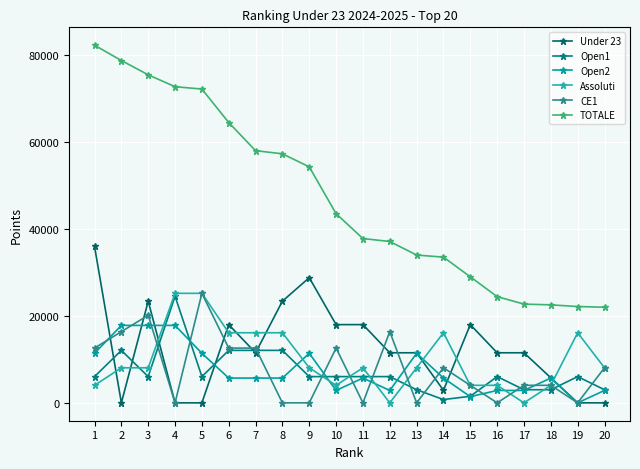

Reading left to right, transcribe all the data shown in this chart.

Under 23: 1=36000.0	2=0.0	3=23400.0	4=0.0	5=0.0	6=18000.0	7=11520.0	8=23400.0	9=28800.0	10=18000.0	11=18000.0	12=11520.0	13=11520.0	14=2880.0	15=18000.0	16=11520.0	17=11520.0	18=5760.0	19=0.0	20=0.0
Open1: 1=6036.8	2=12073.6	3=6036.8	4=24524.5	5=6036.8	6=12073.6	7=12073.6	8=12073.6	9=6036.8	10=6036.8	11=6036.8	12=6036.8	13=3018.4	14=754.6	15=1509.3	16=6036.8	17=3018.4	18=3018.4	19=6036.8	20=3018.4
Open2: 1=11404.8	2=17820.0	3=17820.0	4=17820.0	5=11404.8	6=5702.4	7=5702.4	8=5702.4	9=11404.8	10=2851.2	11=5702.4	12=2851.2	13=11404.8	14=5702.4	15=1425.7	16=2851.2	17=2851.2	18=5702.4	19=0.0	20=2851.2
Assoluti: 1=4032.0	2=8064.0	3=8064.0	4=25200.0	5=25200.0	6=16128.0	7=16128.0	8=16128.0	9=8064.0	10=4032.0	11=8064.0	12=0.0	13=8064.0	14=16128.0	15=4032.0	16=4032.0	17=0.0	18=4032.0	19=16128.0	20=8064.0
CE1: 1=12600.0	2=16380.0	3=20160.0	4=0.0	5=25200.0	6=12600.0	7=12600.0	8=0.0	9=0.0	10=12600.0	11=0.0	12=16380.0	13=0.0	14=8064.0	15=4032.0	16=0.0	17=4032.0	18=4032.0	19=0.0	20=8064.0
TOTALE: 1=82291.6	2=78773.6	3=75480.8	4=72744.5	5=72204.8	6=64504.0	7=58024.0	8=57304.0	9=54305.6	10=43520.1	11=37803.2	12=37125.6	13=34007.2	14=33529.1	15=28998.9	16=24440.1	17=22721.7	18=22544.9	19=22164.8	20=21997.7